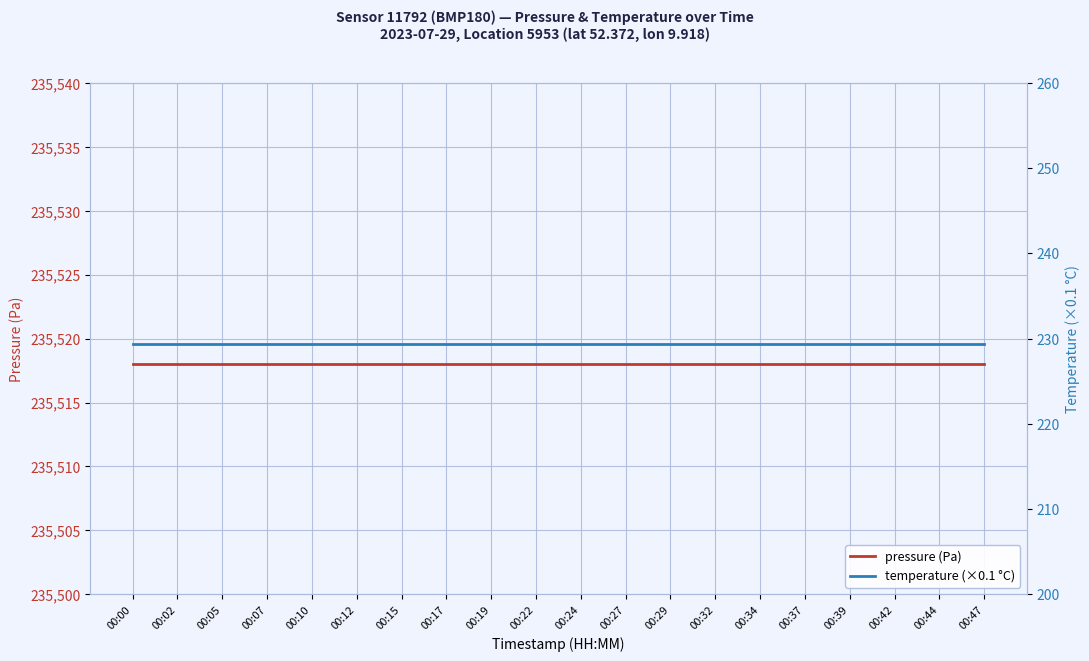

Reading left to right, transcribe all the data shown in this chart.

pressure (Pa): 00:00=235518.0	00:02=235518.0	00:05=235518.0	00:07=235518.0	00:10=235518.0	00:12=235518.0	00:15=235518.0	00:17=235518.0	00:19=235518.0	00:22=235518.0	00:24=235518.0	00:27=235518.0	00:29=235518.0	00:32=235518.0	00:34=235518.0	00:37=235518.0	00:39=235518.0	00:42=235518.0	00:44=235518.0	00:47=235518.0
temperature (×0.1 °C): 00:00=229.4	00:02=229.4	00:05=229.4	00:07=229.4	00:10=229.4	00:12=229.4	00:15=229.4	00:17=229.4	00:19=229.4	00:22=229.4	00:24=229.4	00:27=229.4	00:29=229.4	00:32=229.4	00:34=229.4	00:37=229.4	00:39=229.4	00:42=229.4	00:44=229.4	00:47=229.4